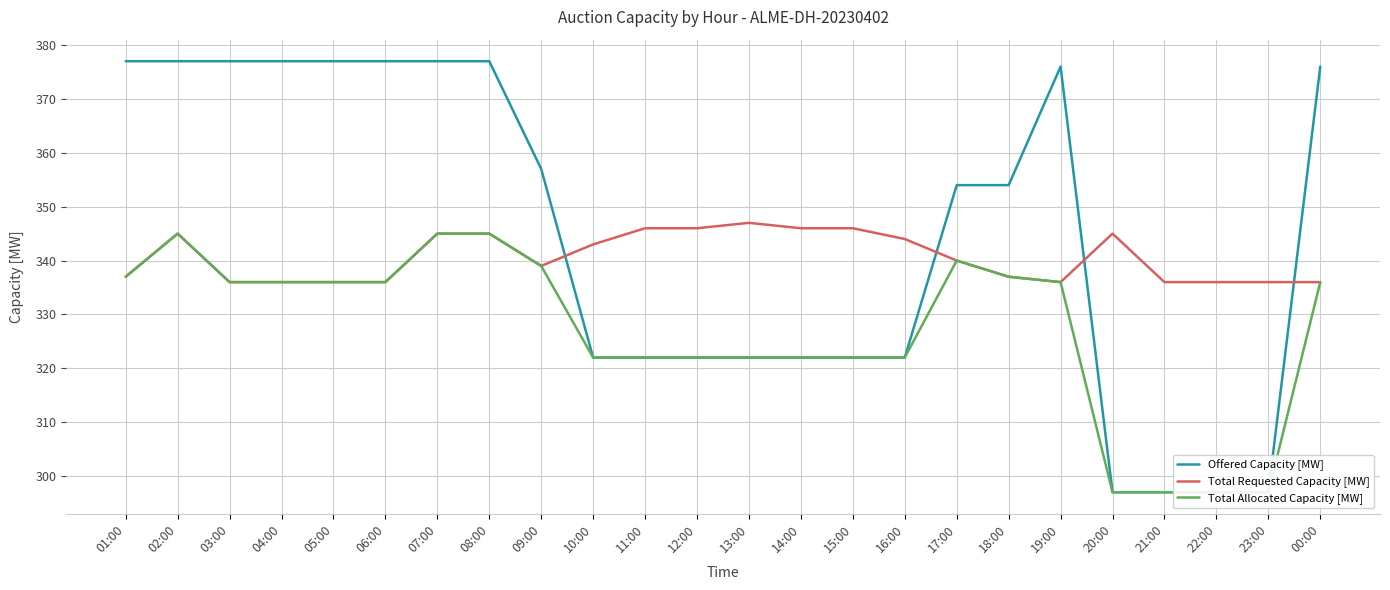

How many lines are shown in the chart?

3